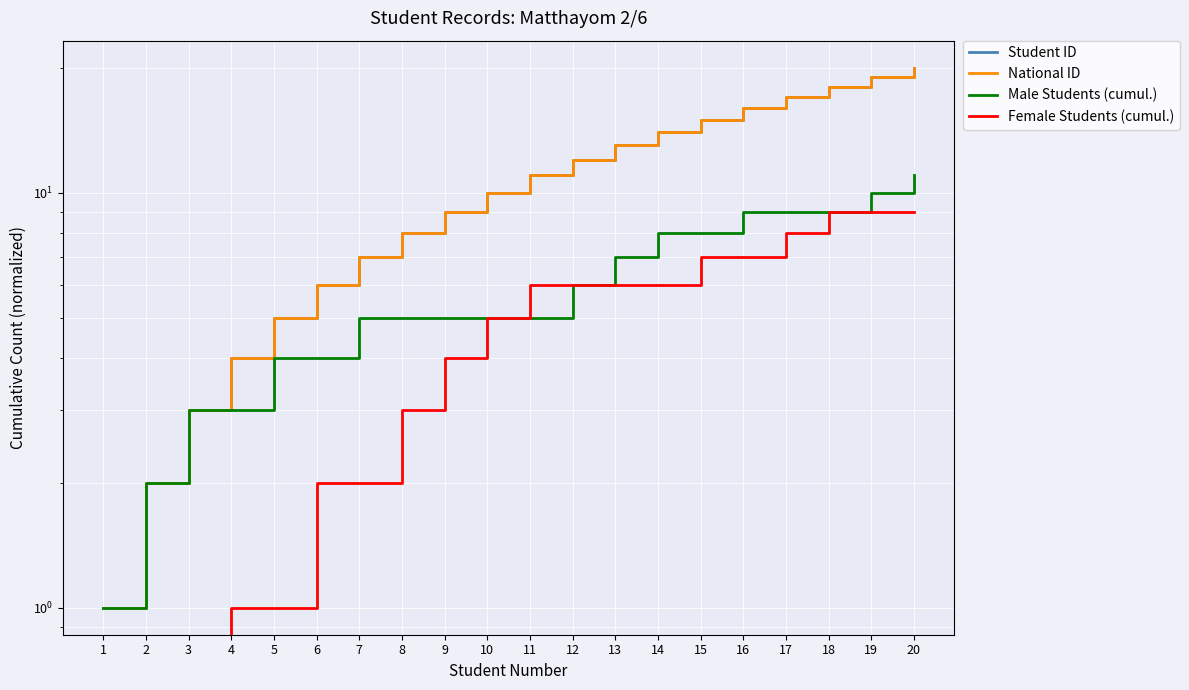

What is the difference between the maximum and minimum values in the Male Students (cumul.) series?

10